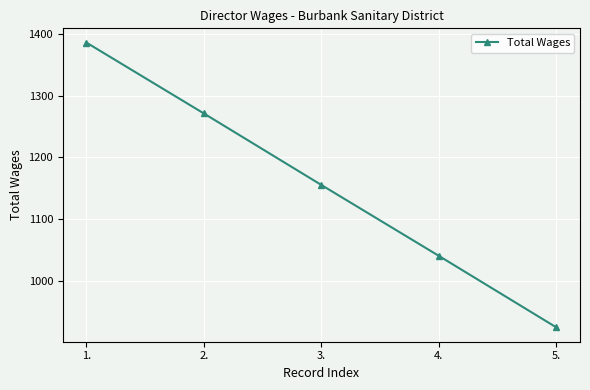

What is the average value?

1155